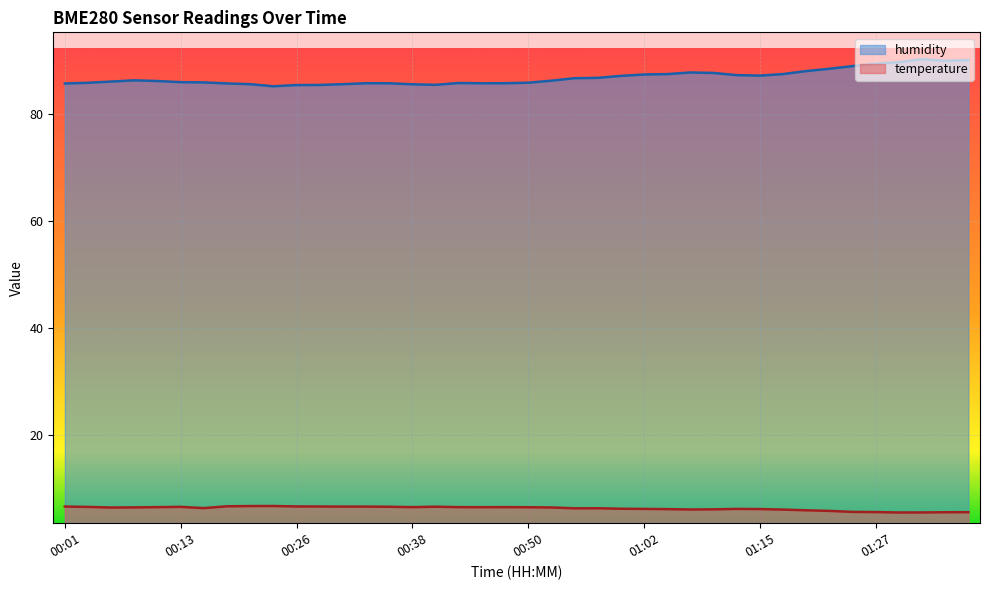

Which series has the widest spread of values?

humidity